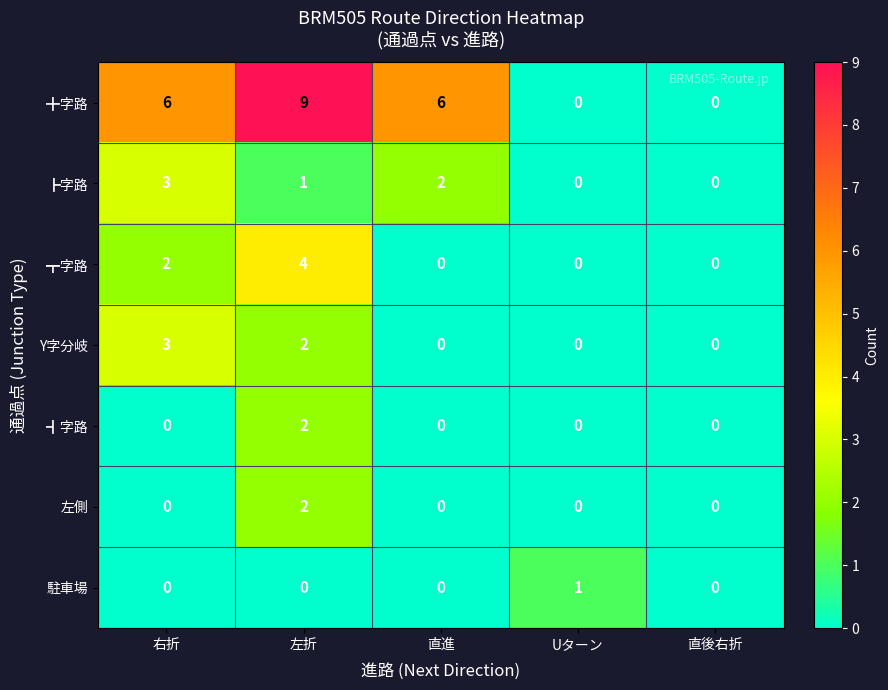

Which series has the largest total across all categories?

╋字路